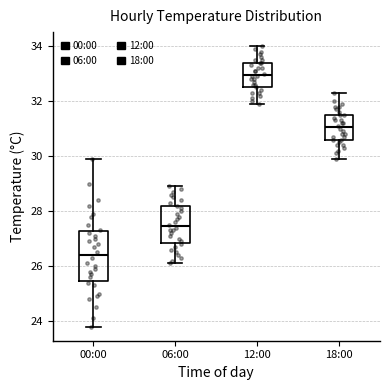

Reading left to right, transcribe this box plot: for each box, give where its median line is, the range the box spans, and where its two whiskers end, as read against the y-axis. The values are not printed on the chart, so give them approximately, as read against the axis.

00:00: median 26.4, box 25.4 to 27.2, whiskers 23.8 to 30.0
06:00: median 27.4, box 26.8 to 28.2, whiskers 26.2 to 29.0
12:00: median 33.0, box 32.6 to 33.4, whiskers 32.0 to 34.0
18:00: median 31.0, box 30.6 to 31.6, whiskers 30.0 to 32.4